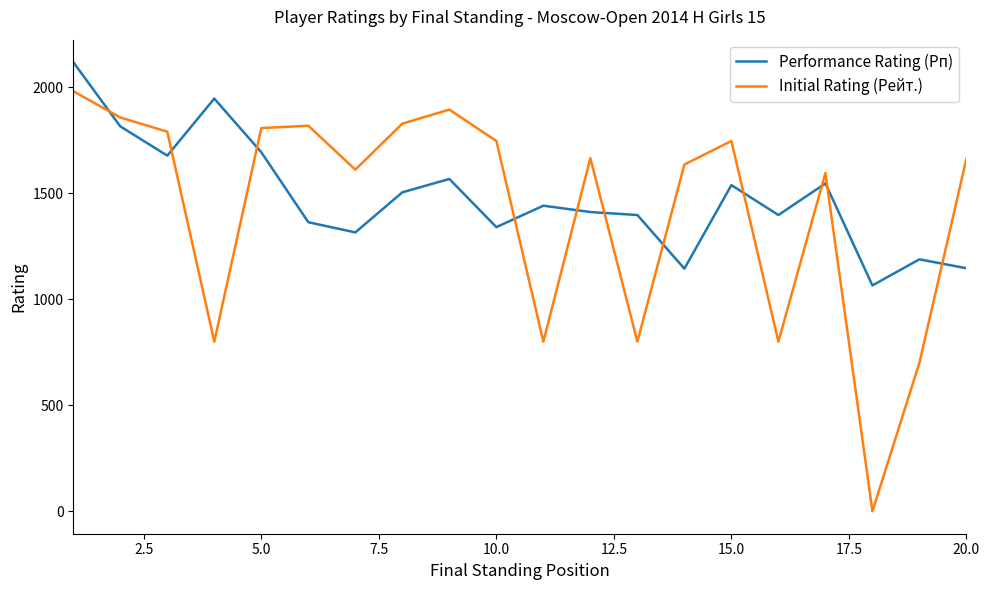

What is the minimum value for Performance Rating (Рп)?

1065